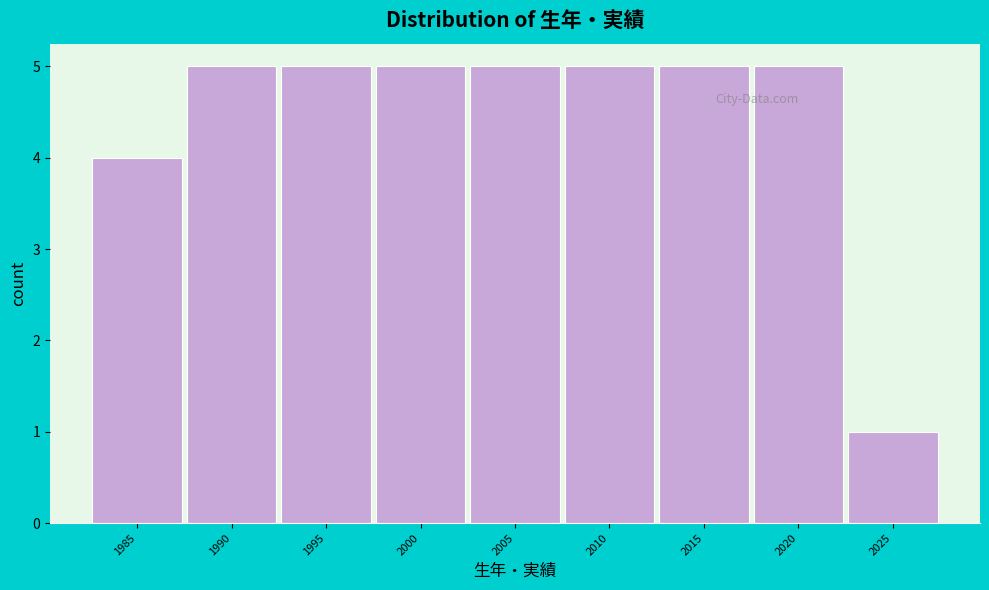

Reading right to left, transcribe all the data shown in this chart.

2025=1	2020=5	2015=5	2010=5	2005=5	2000=5	1995=5	1990=5	1985=4